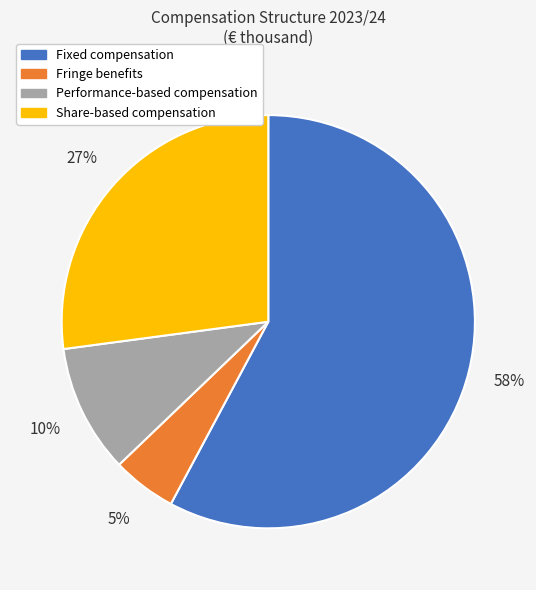

Count the number of slices in the pie.

4